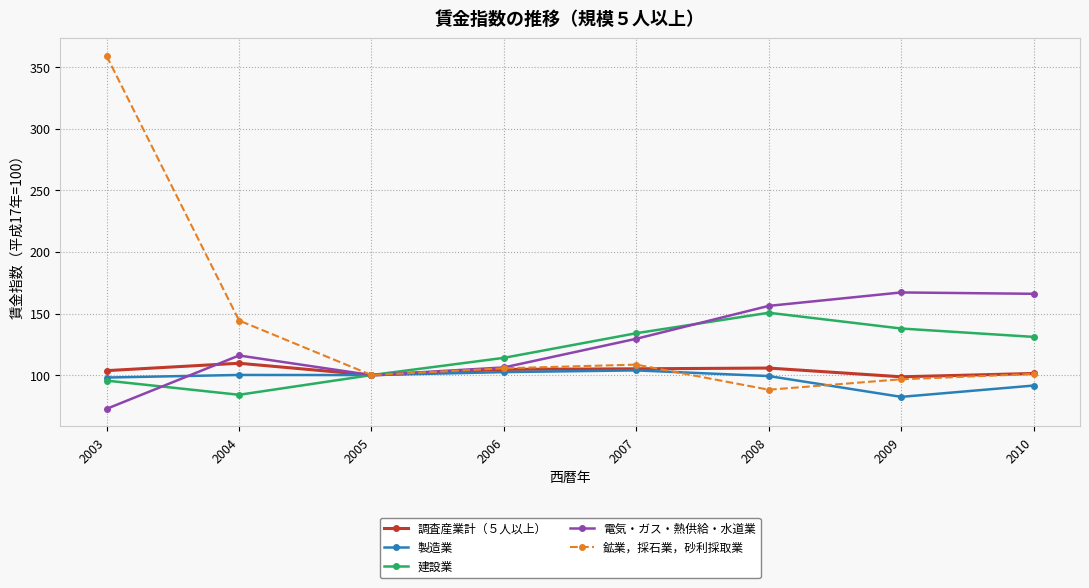

What is the maximum value for 調査産業計（５人以上）?

109.6